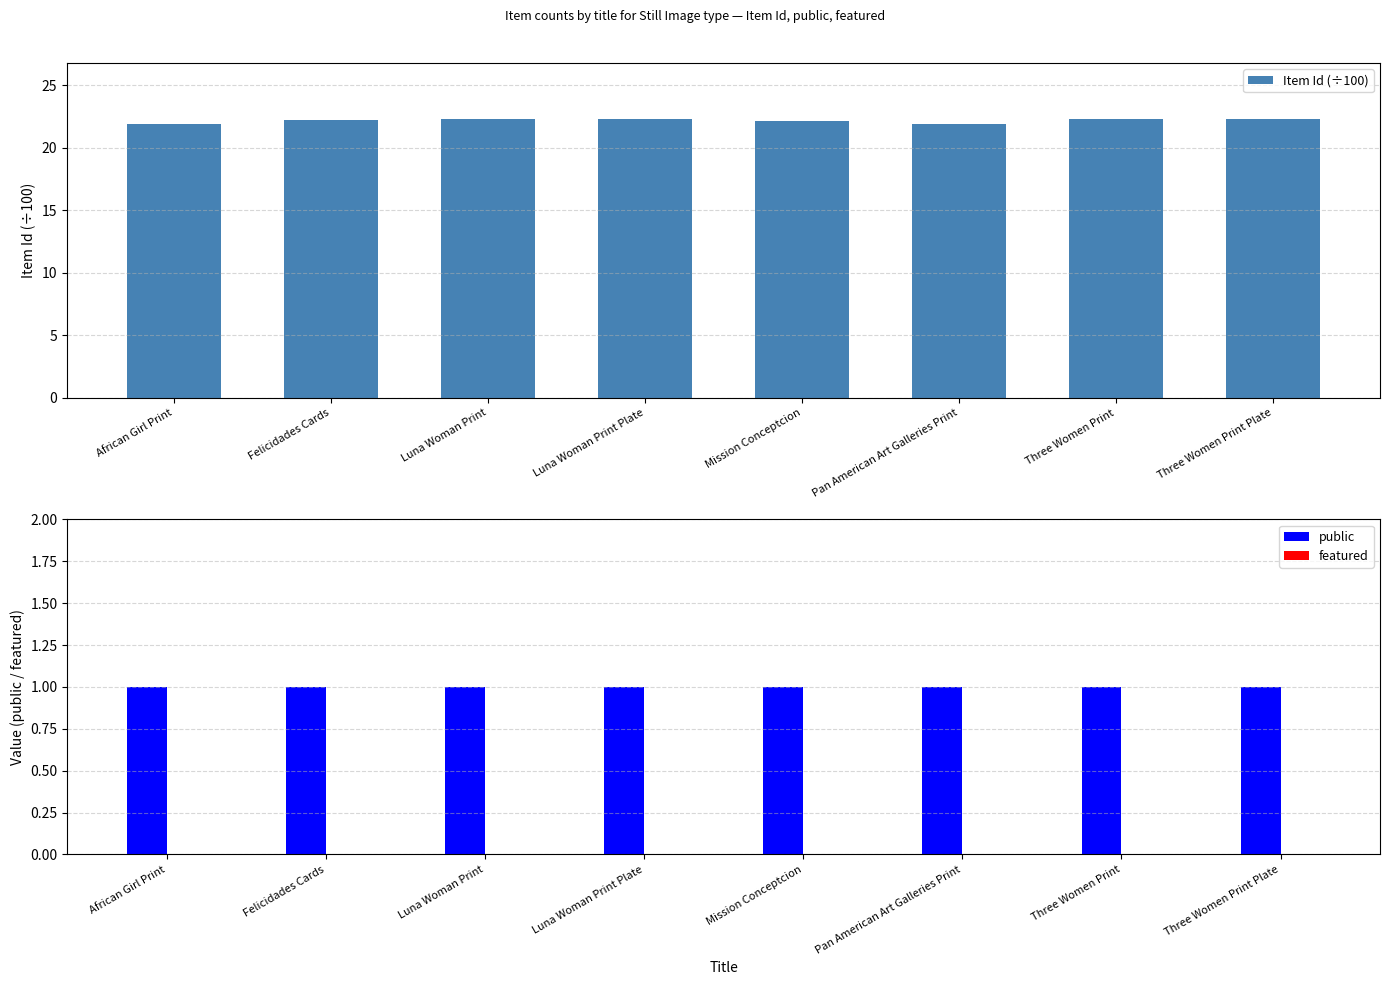

At which label does public reach its minimum?

African Girl Print